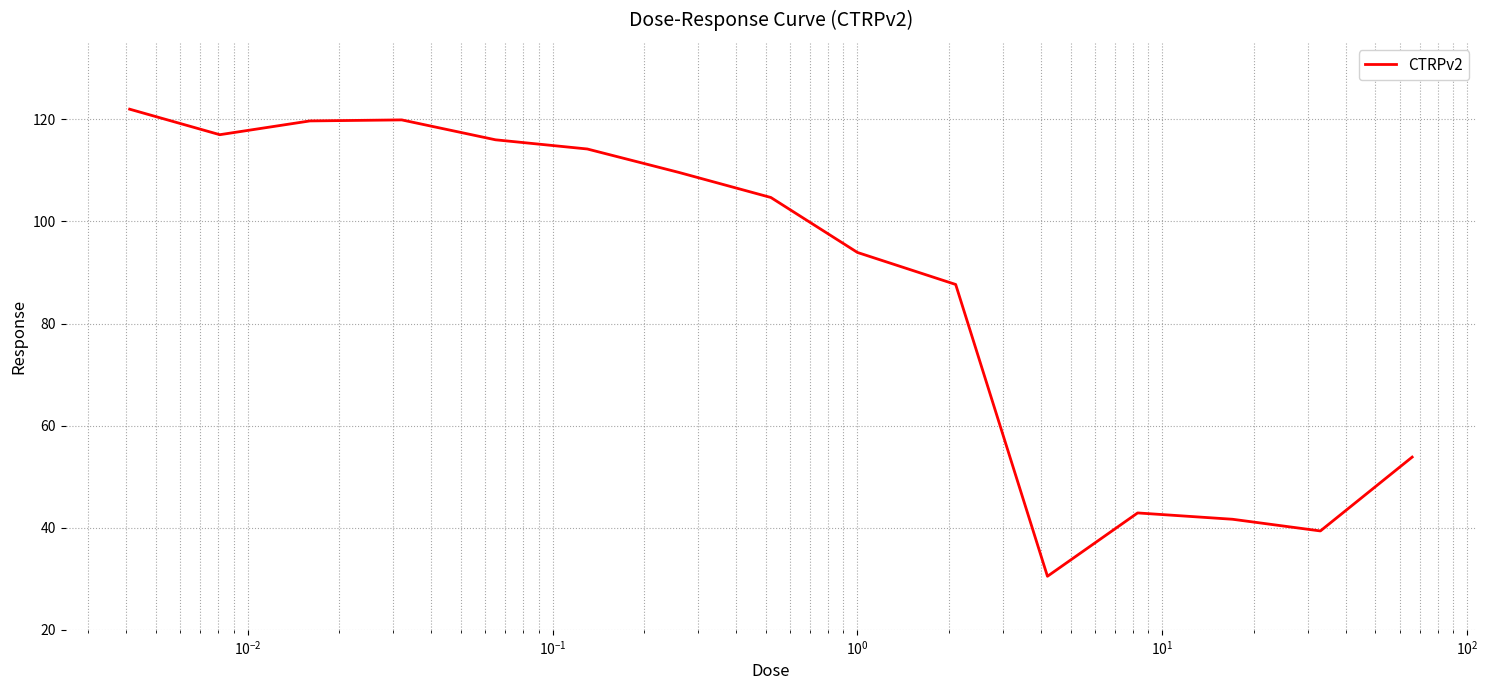

What is the smallest value displayed?

30.5